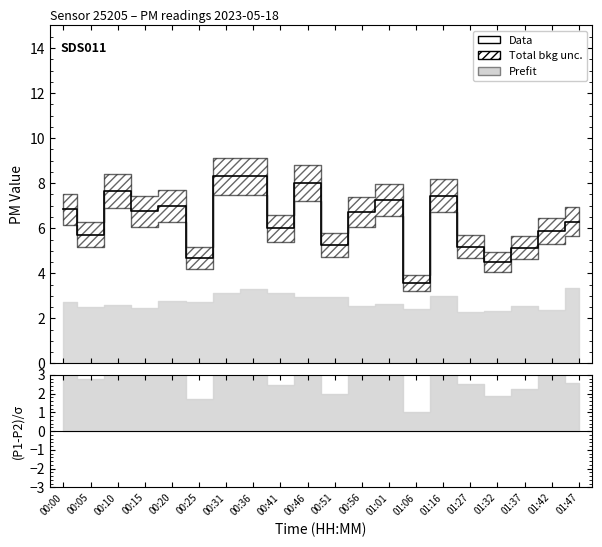

What is the value of the 8th point from the left?

8.3